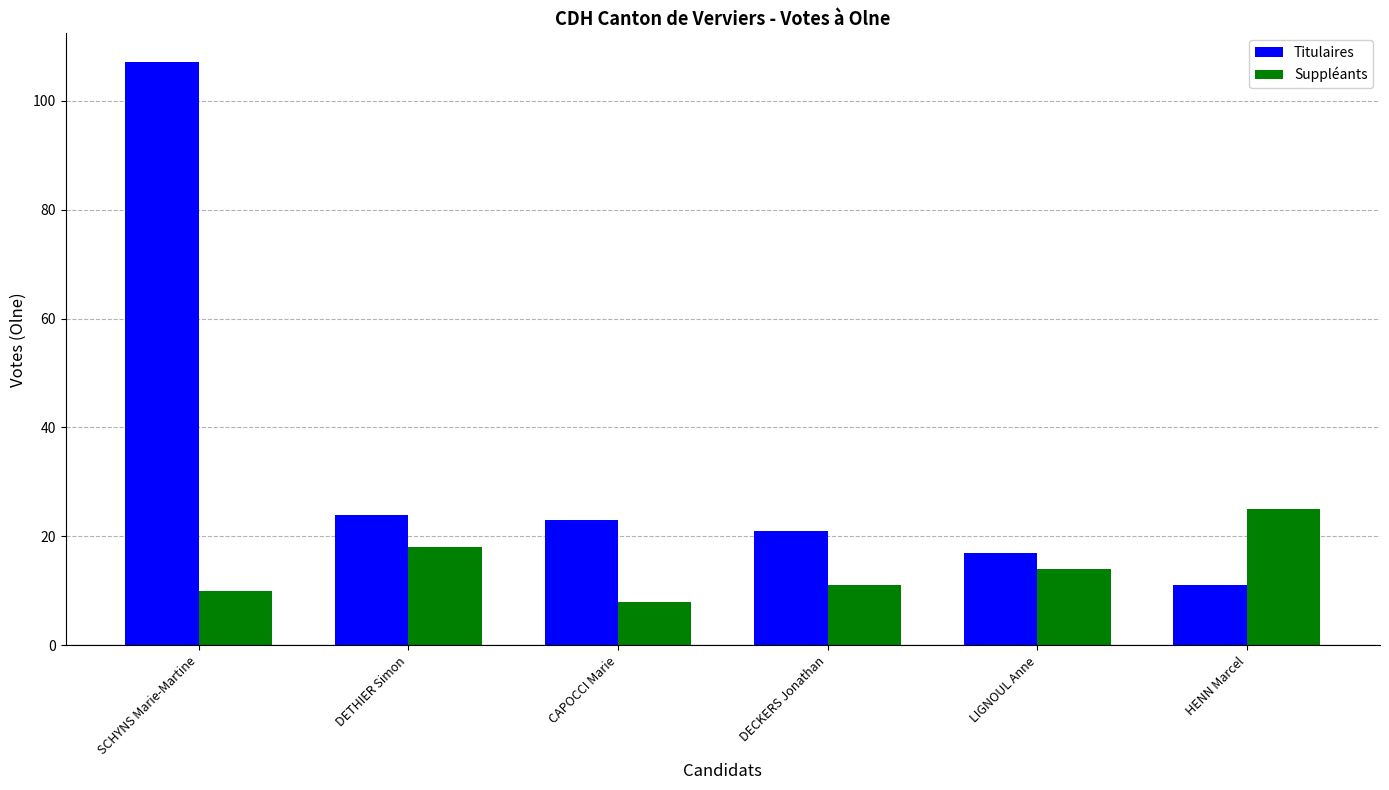

What is the label of the 1st bar from the left?

SCHYNS Marie-Martine